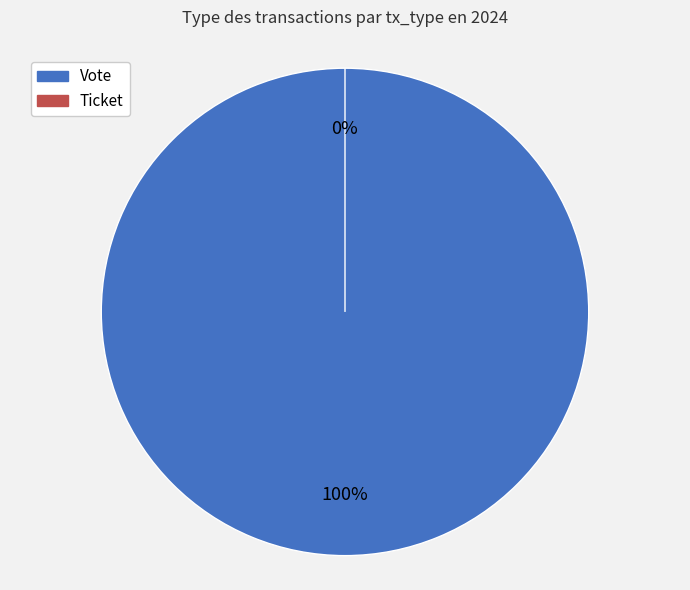

The Vote slice represents 100% of the pie. True or false?

True